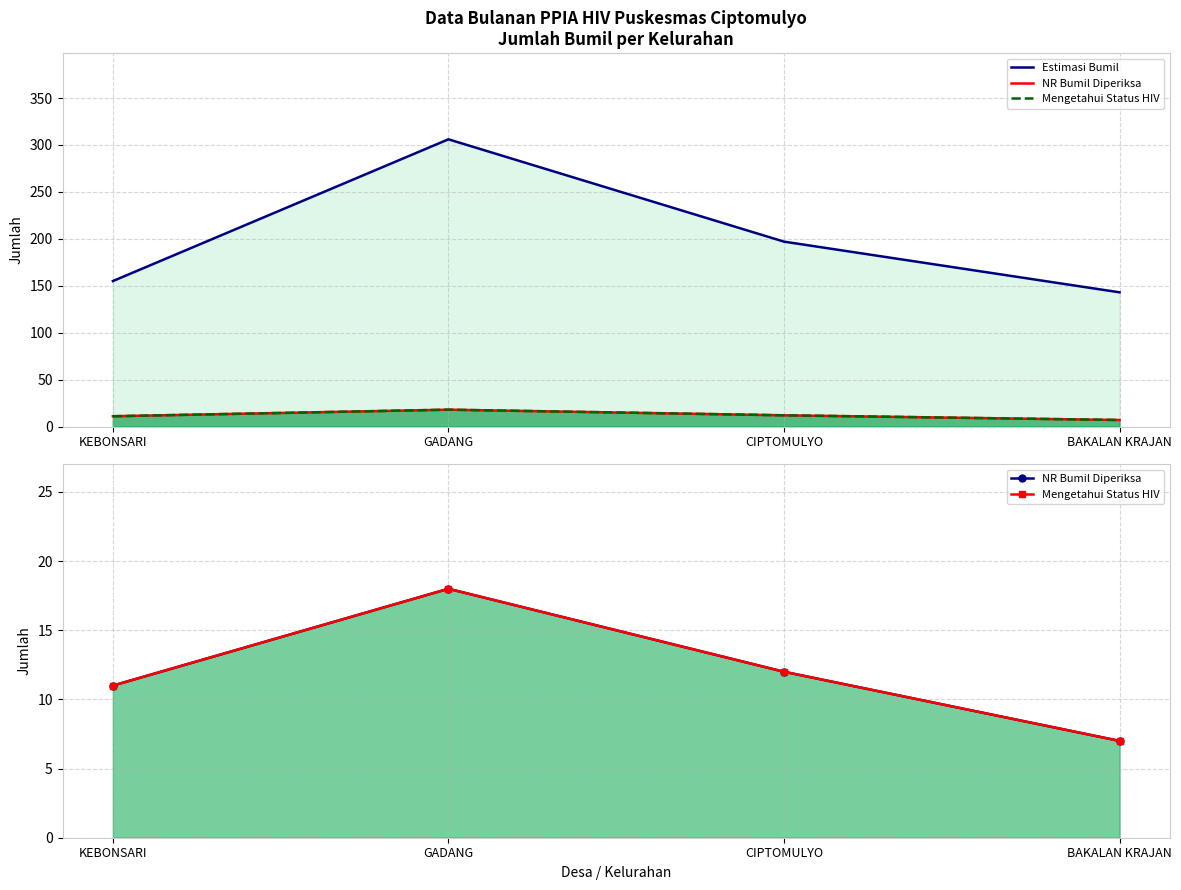

Does the chart have visible grid lines?

Yes